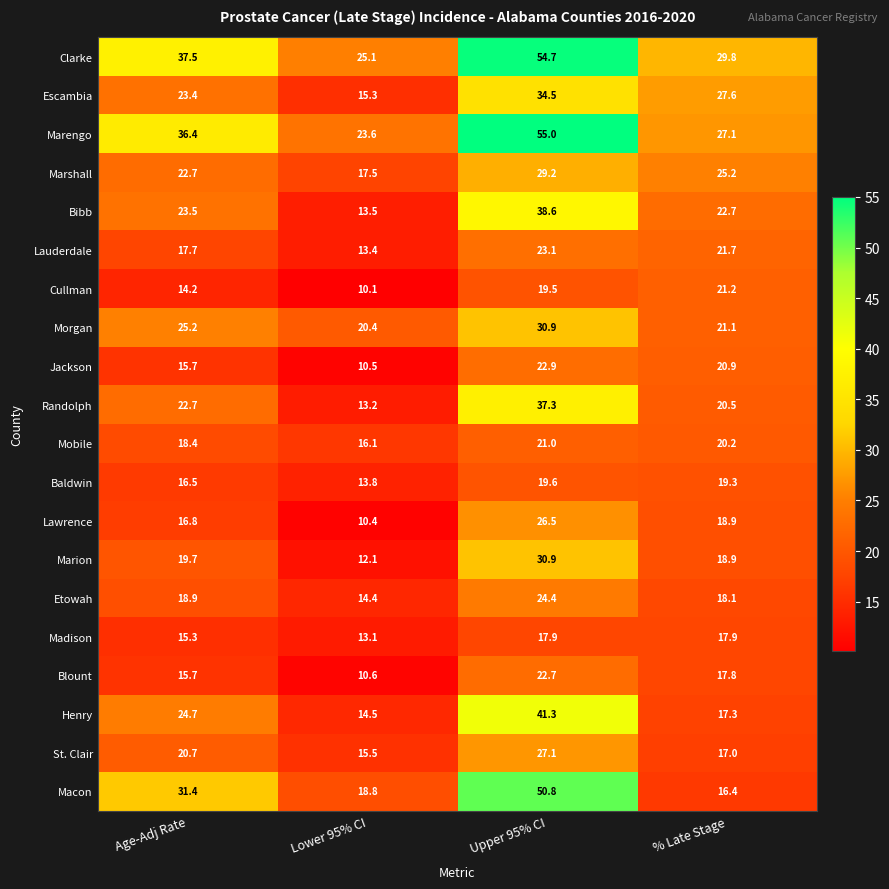

What is the difference between the maximum and second lowest values in the Baldwin series?

3.1